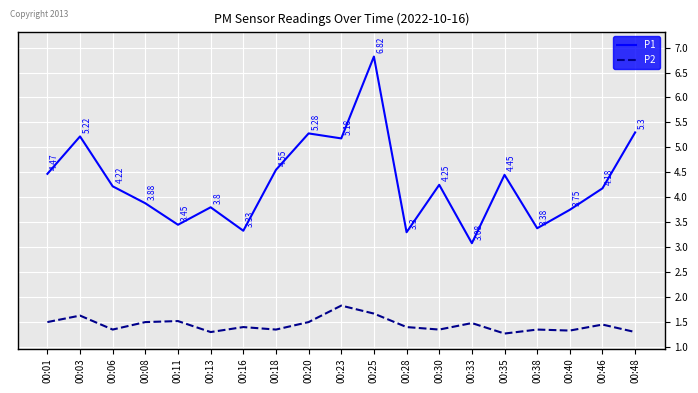

What is the difference between the P1 values at 00:11 and 00:30?

0.8